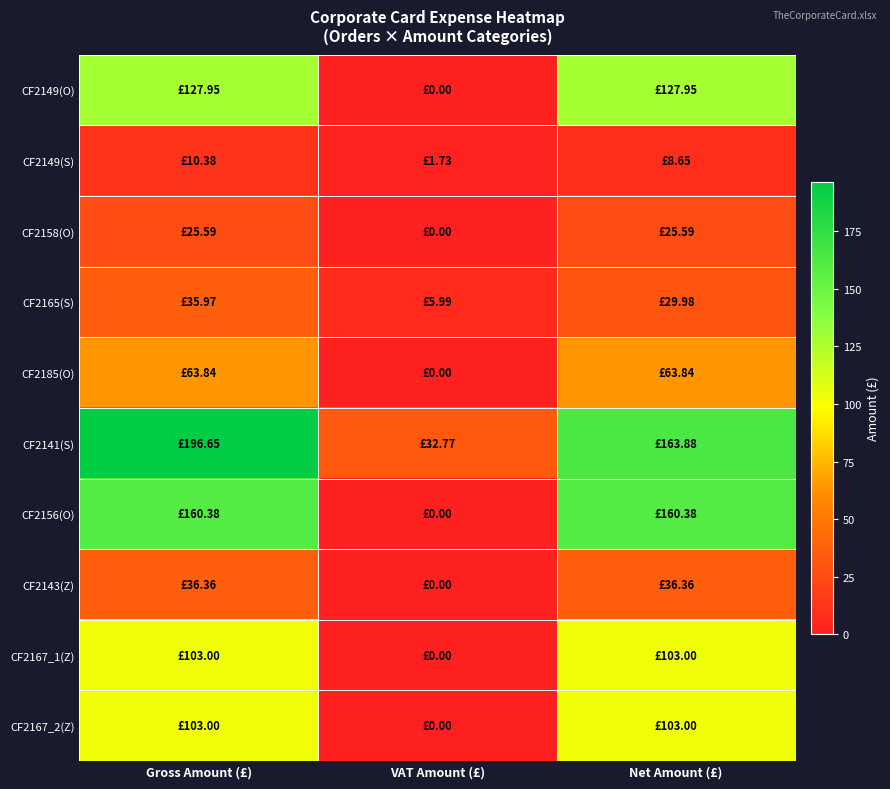

Count the number of categories in the chart.

3